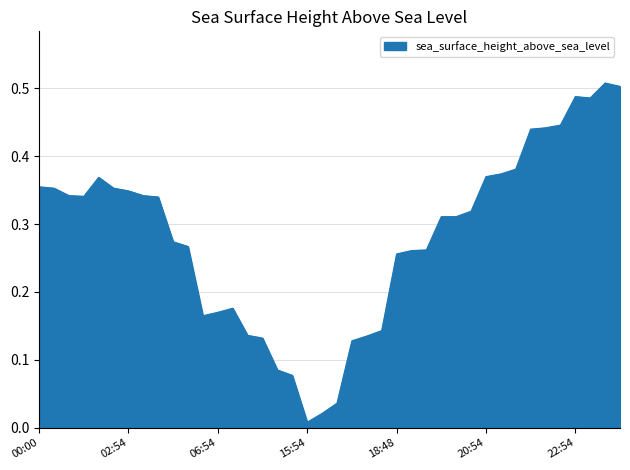

Where is the first local minimum?

2015-01-01T01:00